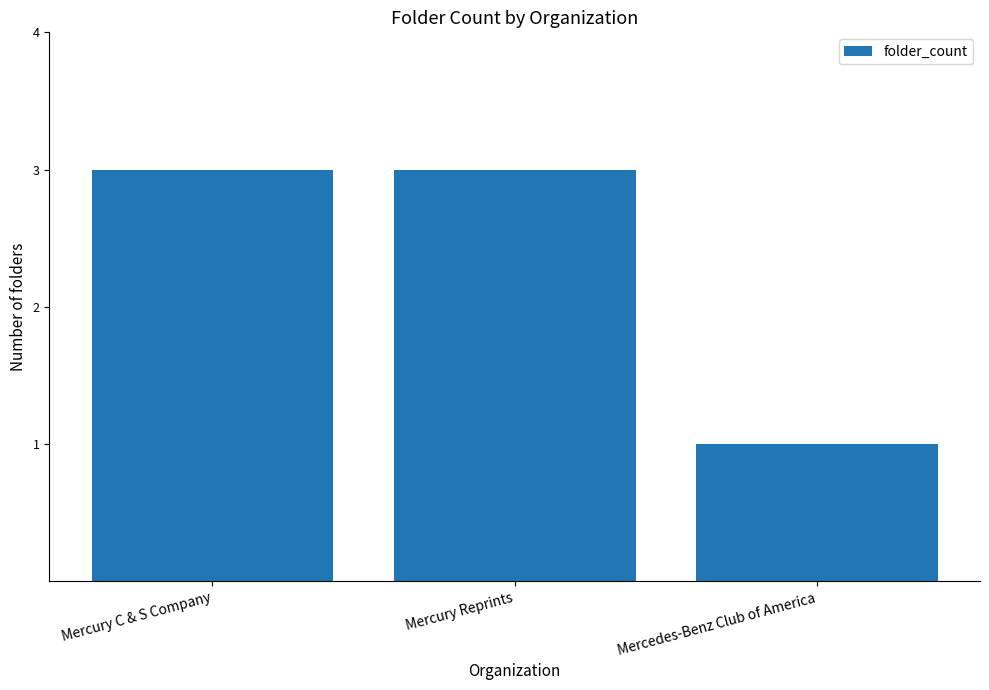

What is the label of the 2nd bar from the left?

Mercury Reprints